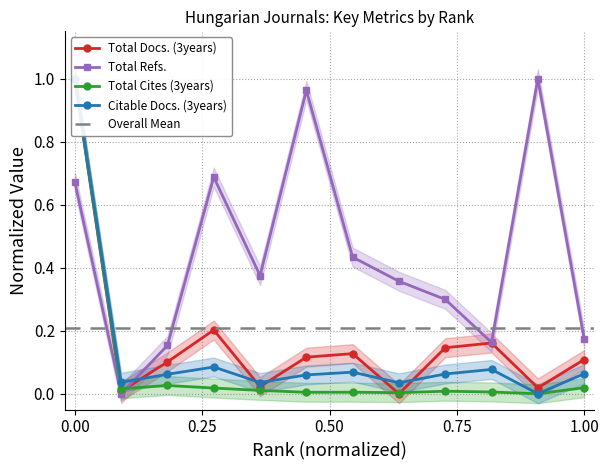

How many times do Total Cites (3years) and Total Docs. (3years) cross each other?

3